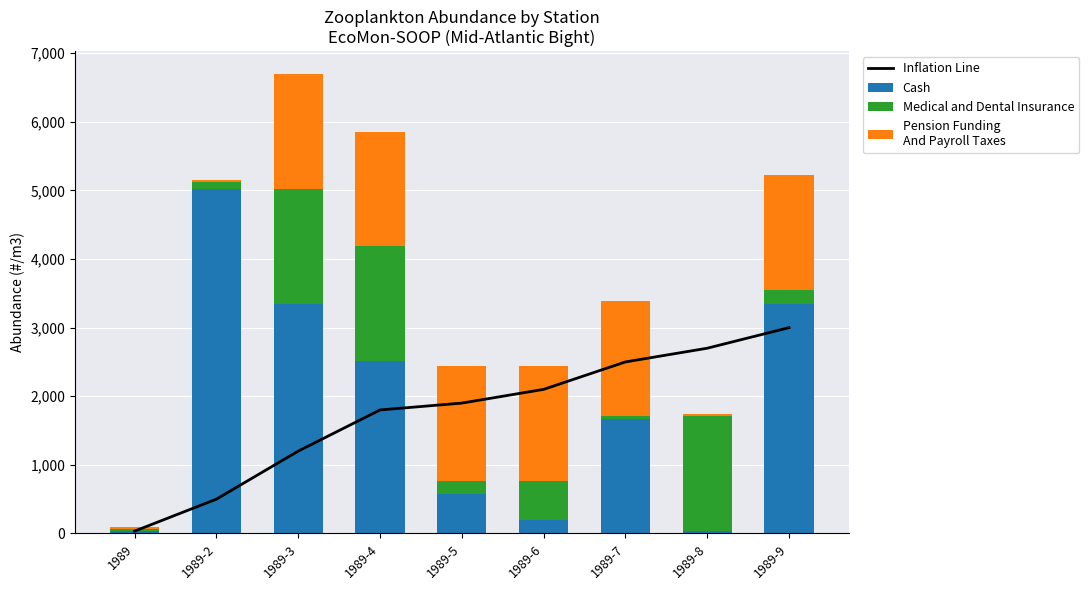

What are all the series names shown in the legend?

Inflation Line, Cash, Medical and Dental Insurance, Pension Funding
And Payroll Taxes